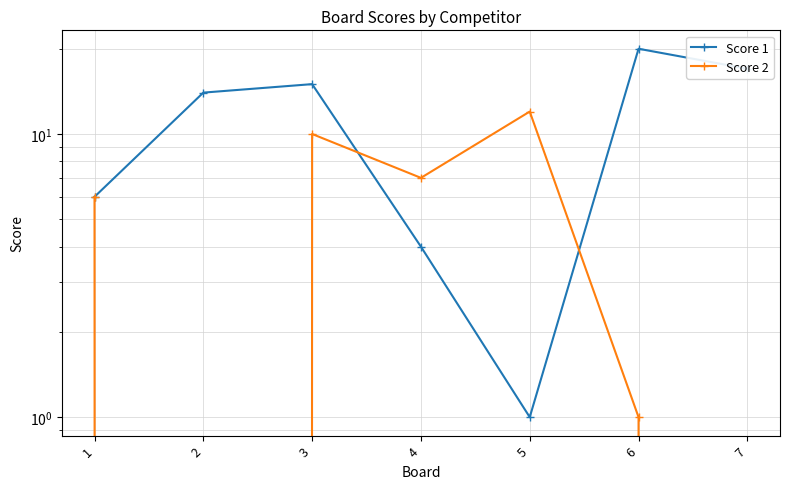

Which category has the lowest value across all series?

2